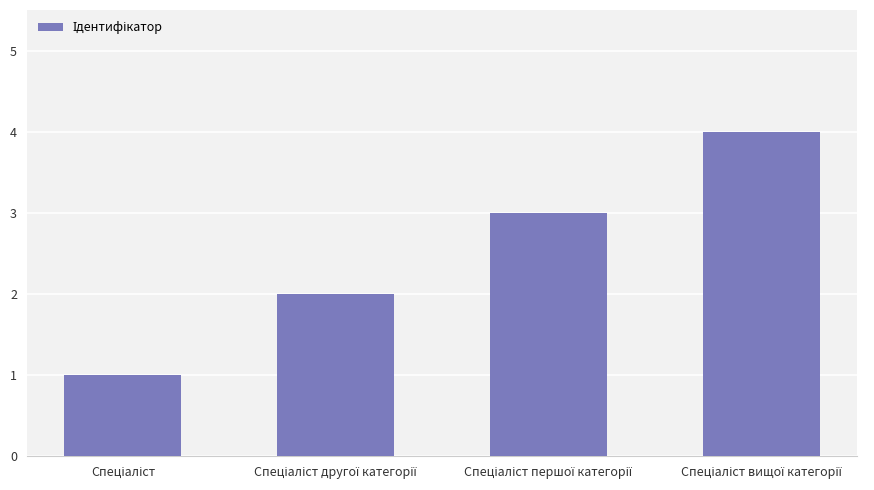

What is the value of the 4th bar from the left?

4